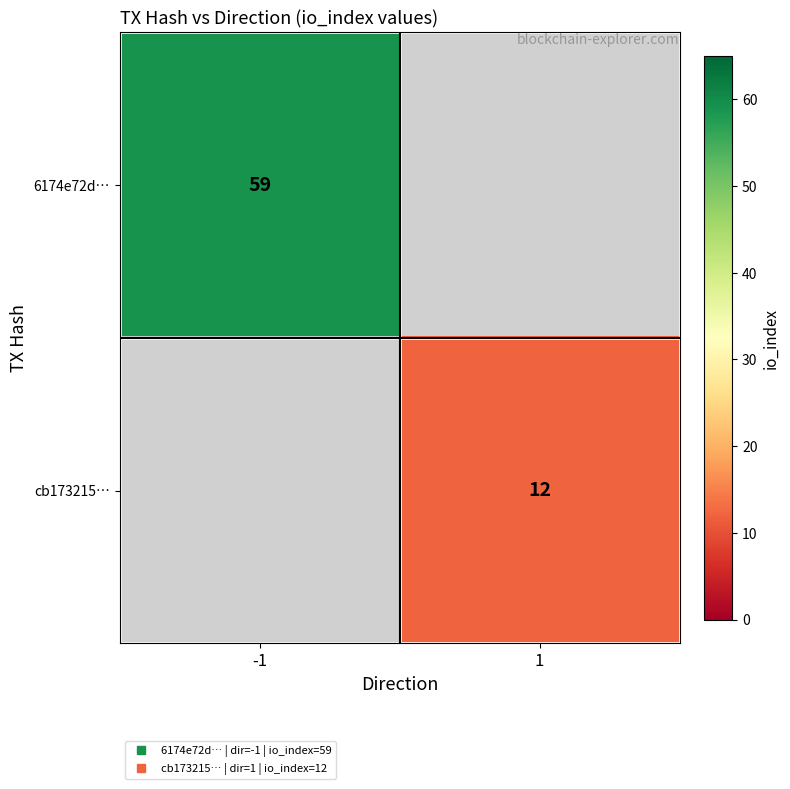

True or false: 6174e72d… has a value of 29.2 at -1.

False